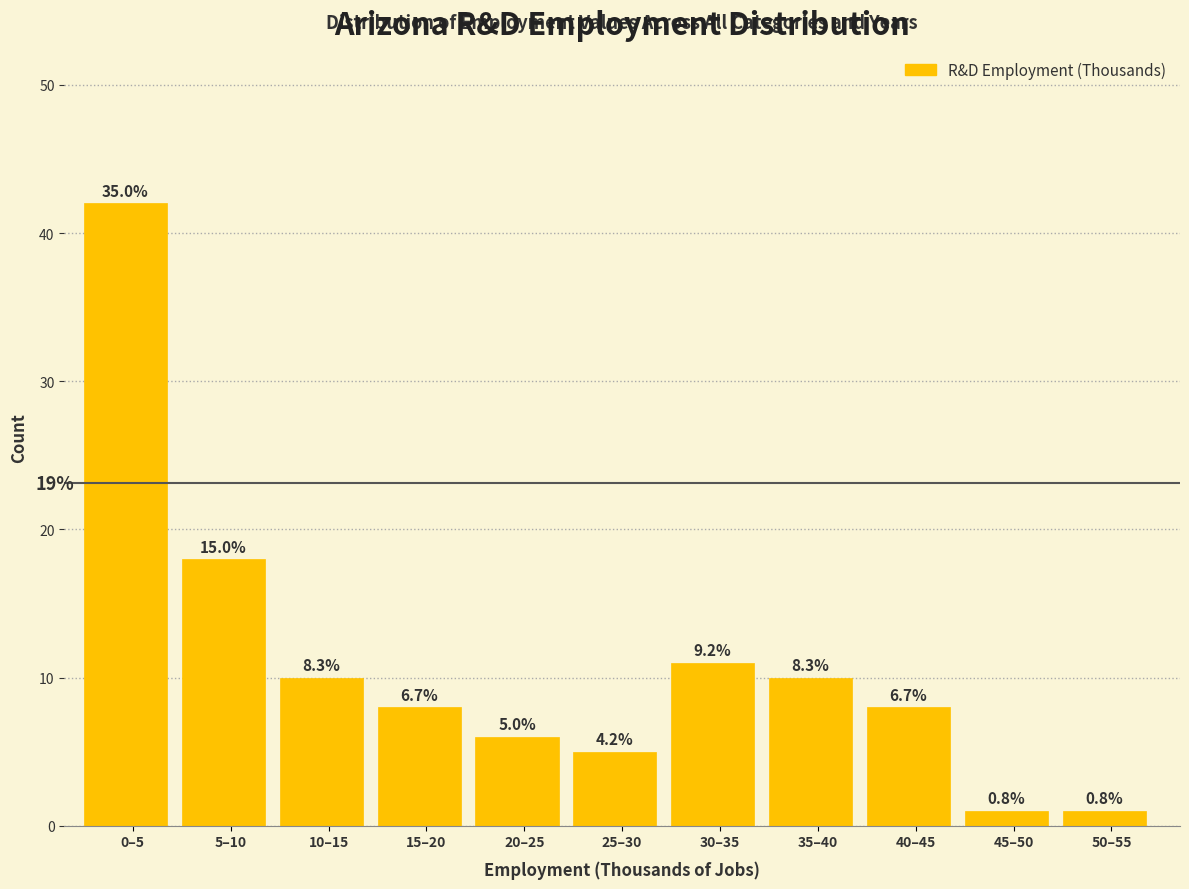

How many bars are there in total?

11